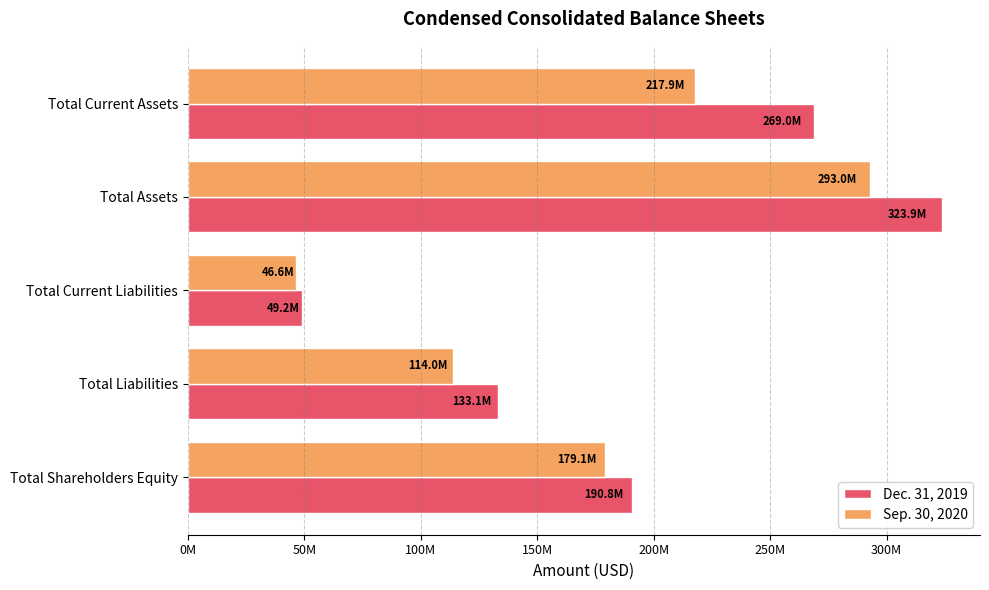

What are all the series names shown in the legend?

Dec. 31, 2019, Sep. 30, 2020